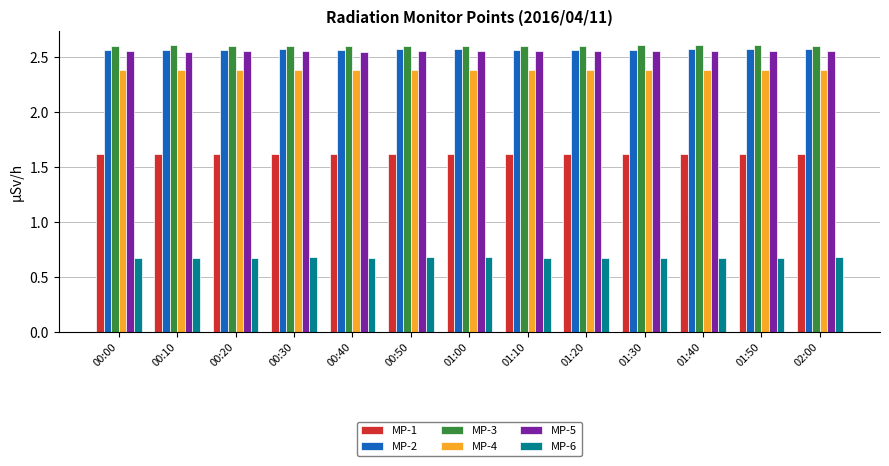

What position from the right is 00:50?

8